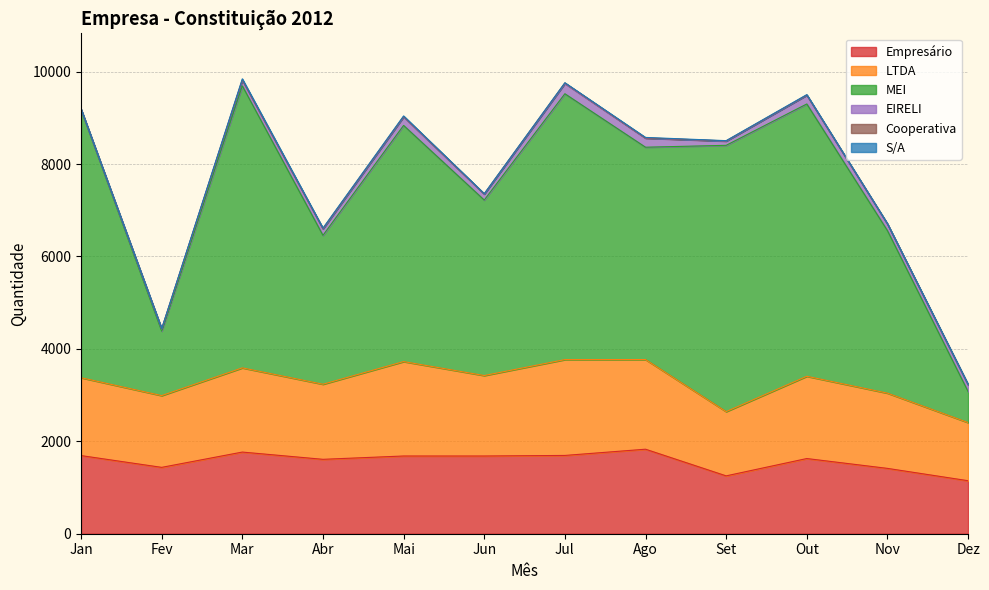

What is the average value of the Cooperativa series?

7